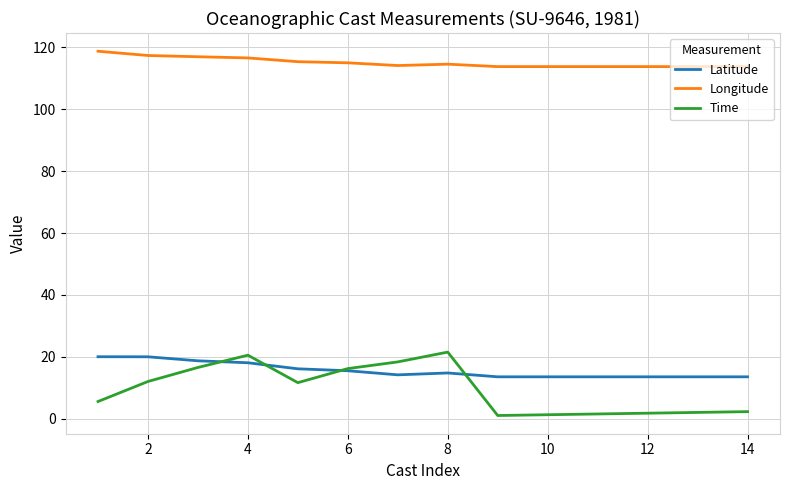

Which series has the widest spread of values?

Time